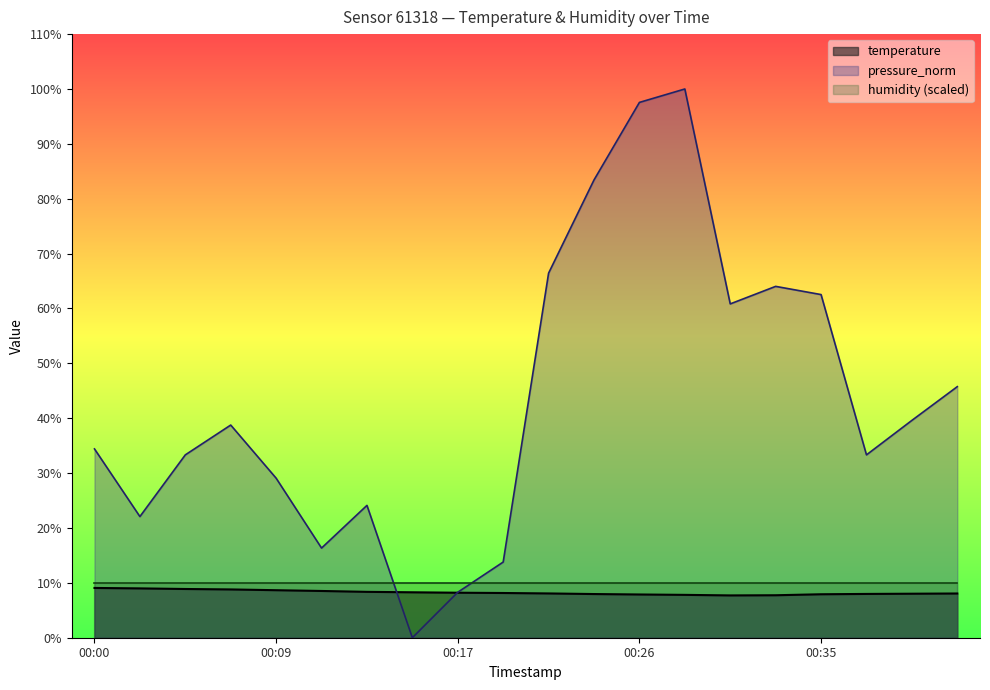

At which category is the sum across all series the highest?

00:28